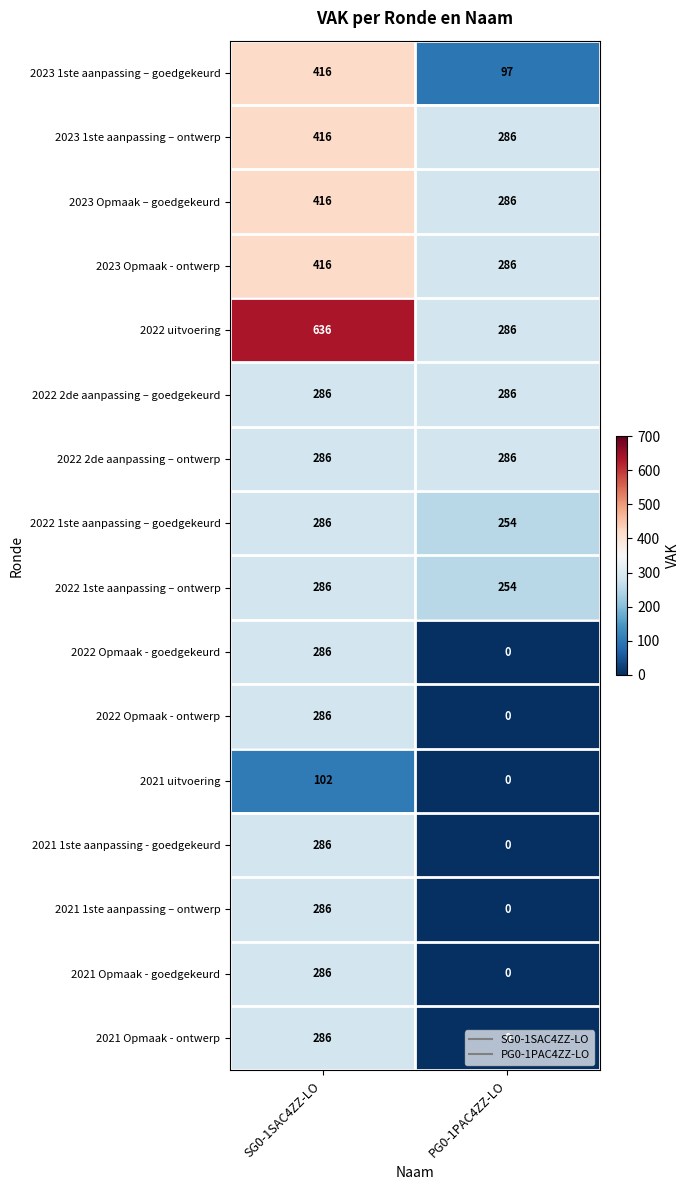

What is the maximum value shown in the chart?

636